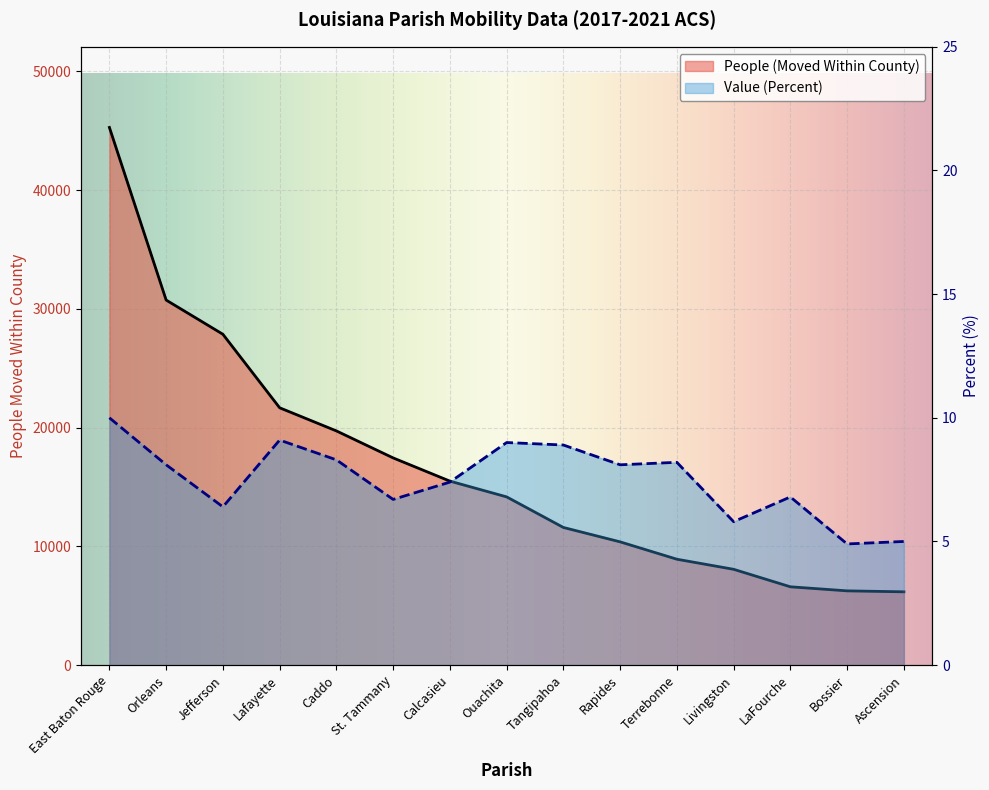

Reading right to left, what are all the values shown in this chart?

People (Moved Within County): Ascension=6174.0	Bossier=6255.0	LaFourche=6597.0	Livingston=8070.0	Terrebonne=8919.0	Rapides=10381.0	Tangipahoa=11593.0	Ouachita=14169.0	Calcasieu=15495.0	St. Tammany=17449.0	Caddo=19723.0	Lafayette=21670.0	Jefferson=27861.0	Orleans=30741.0	East Baton Rouge=45276.0
Value (Percent): Ascension=5.0	Bossier=4.9	LaFourche=6.8	Livingston=5.8	Terrebonne=8.2	Rapides=8.1	Tangipahoa=8.9	Ouachita=9.0	Calcasieu=7.4	St. Tammany=6.7	Caddo=8.3	Lafayette=9.1	Jefferson=6.4	Orleans=8.1	East Baton Rouge=10.0